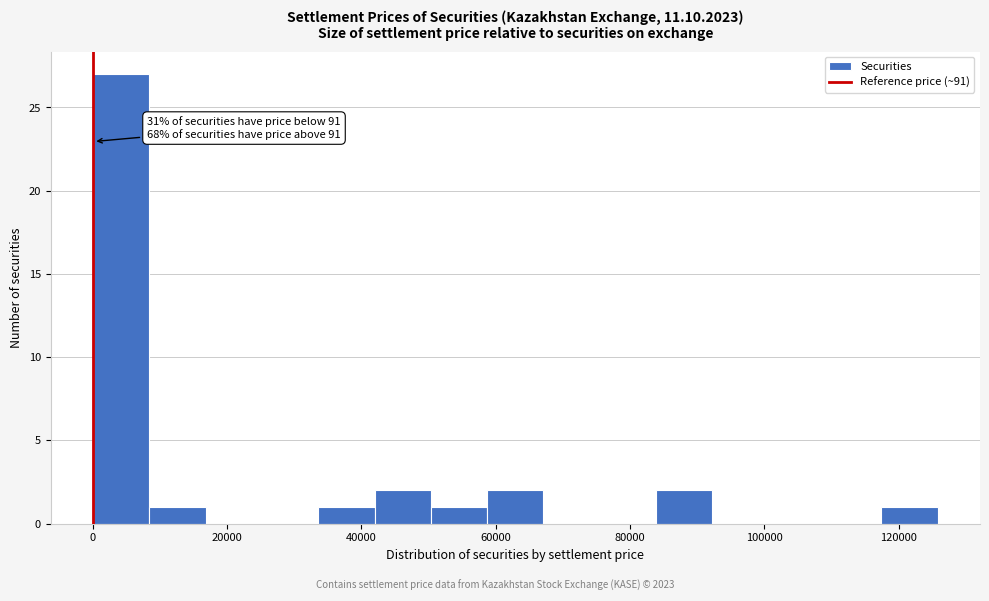

Over which range of the x-axis is the bar tallest?

0 to 8000